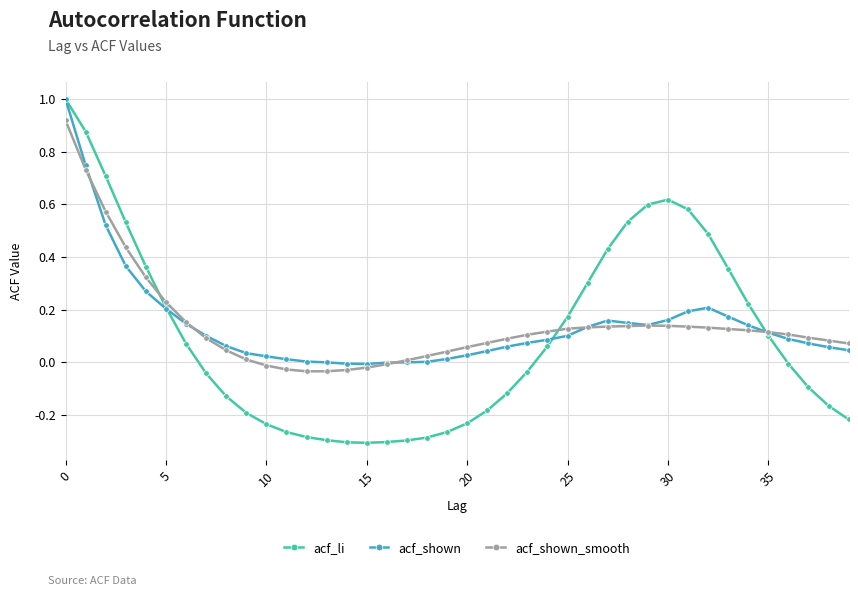

What are all the series names shown in the legend?

acf_li, acf_shown, acf_shown_smooth